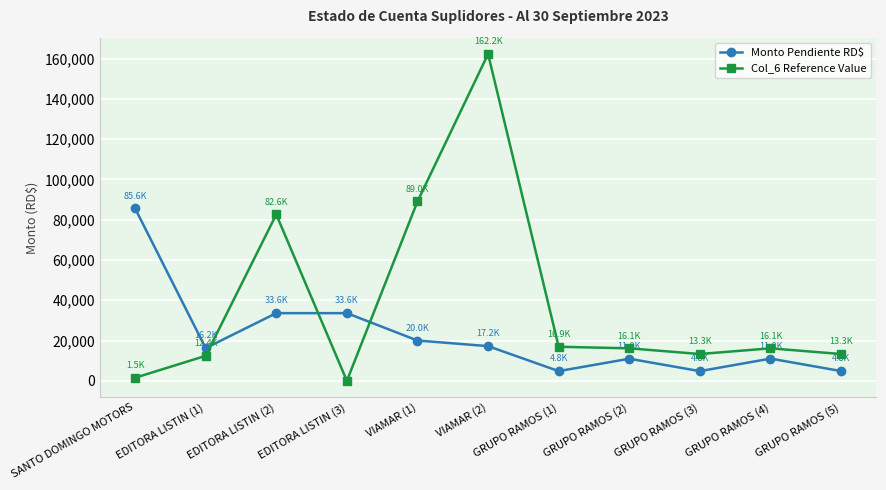

Which series has the largest total across all categories?

Col_6 Reference Value